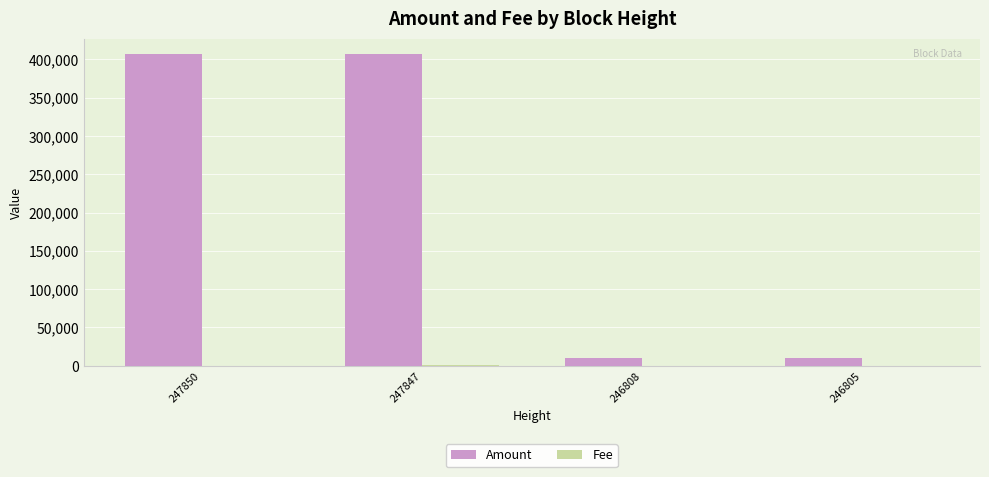

The value of Amount at 247847 is 219745. True or false?

False